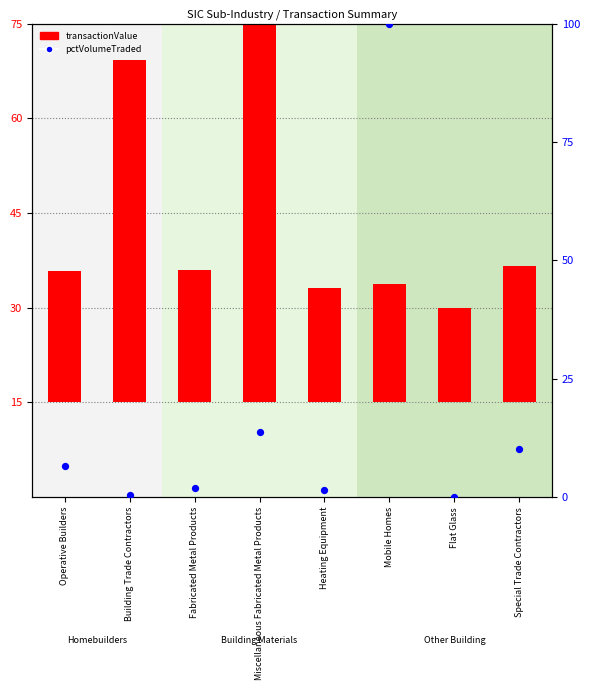

At which category is the sum across all series the highest?

Mobile Homes